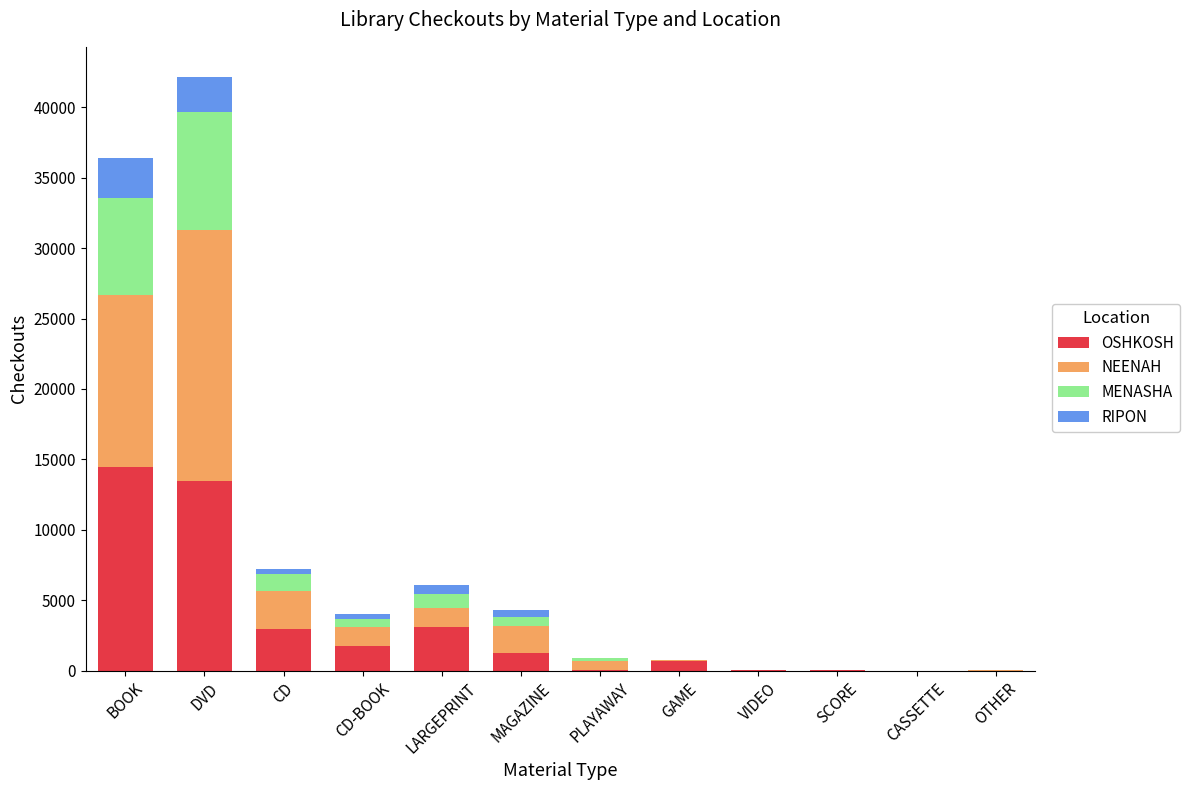

Are the bars grouped side by side (vs. stacked)?

No